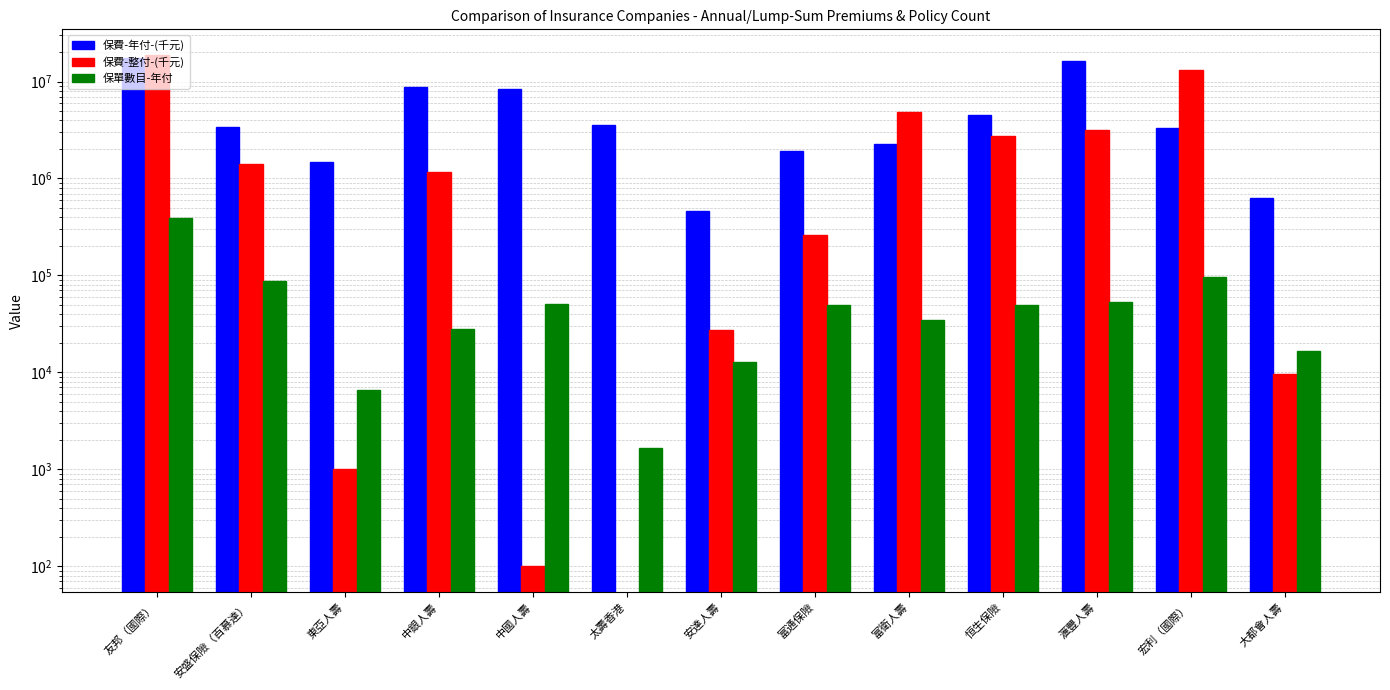

True or false: 保單數目-年付 has a value of 50671 at 中國人壽.

True